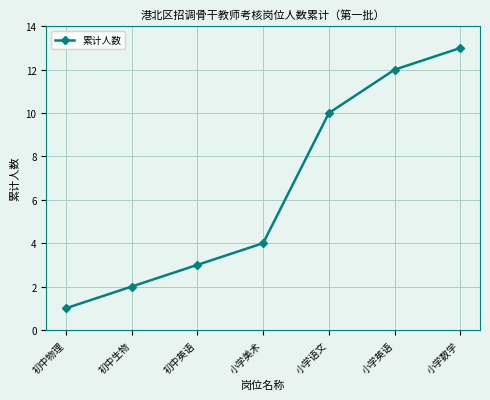

What is the smallest value displayed?

1